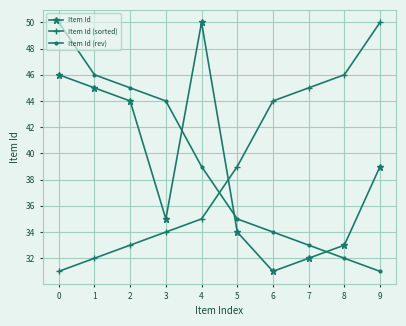

What is the value of the Item Id (sorted) point at the 1st from the left?

31